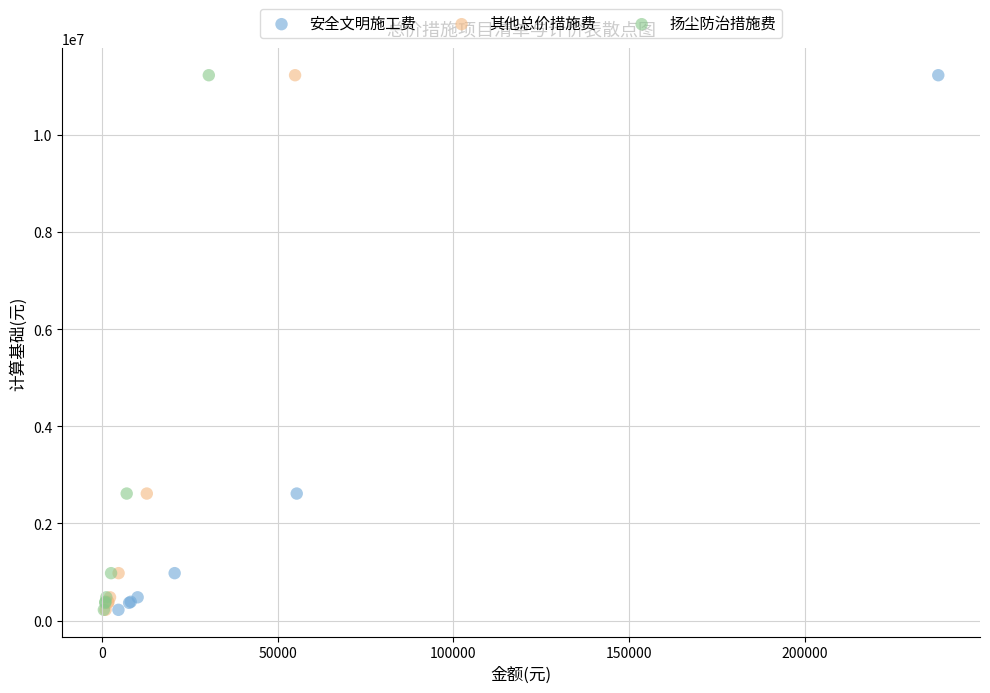

What are all the series names shown in the legend?

安全文明施工费, 其他总价措施费, 扬尘防治措施费